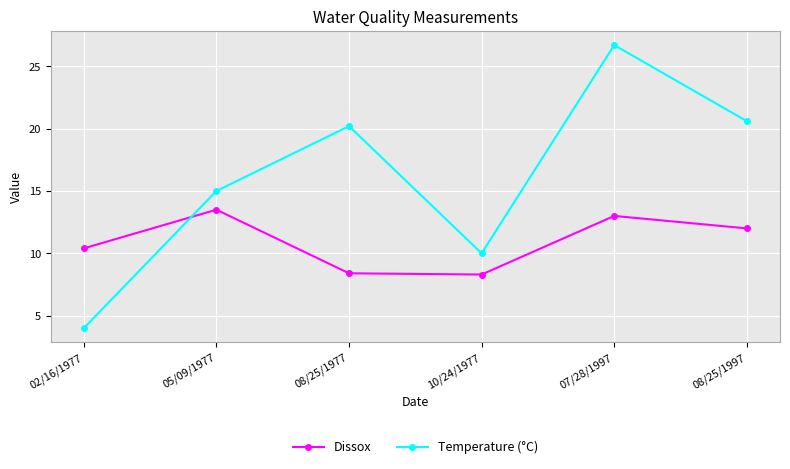

Reading right to left, list all the values displayed in this chart.

Dissox: 12.0	13.0	8.3	8.4	13.5	10.4
Temperature (°C): 20.6	26.7	10.0	20.2	15.0	4.0